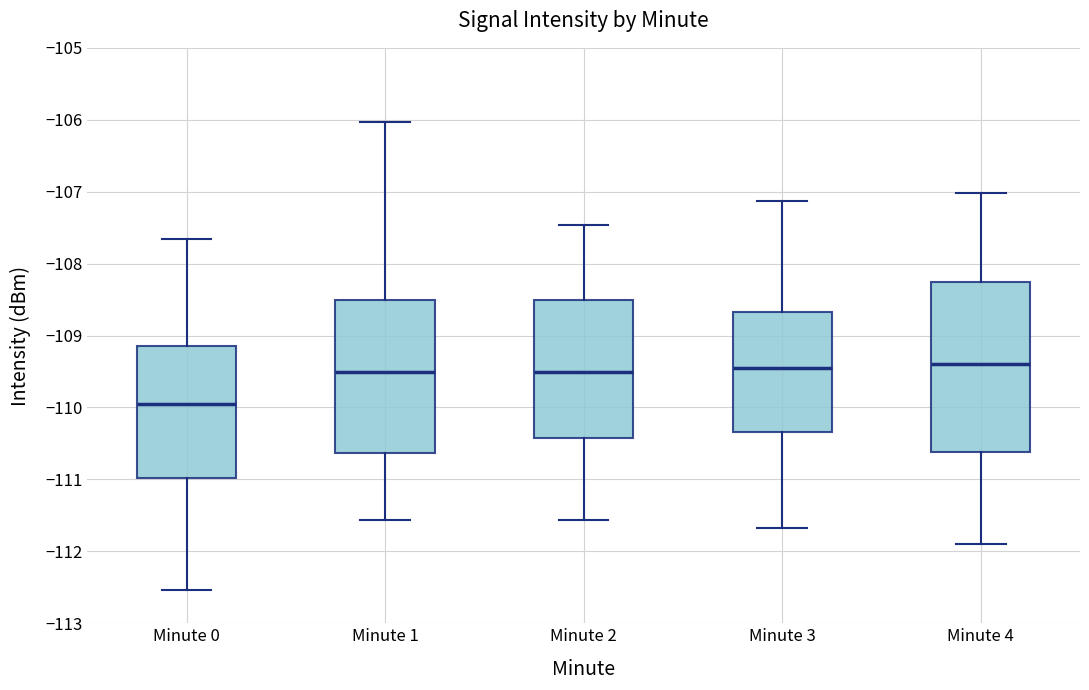

Where is the upper edge of the box for Minute 2 on the y-axis? The values are not printed on the chart, so give them approximately, as read against the axis.

-108.5